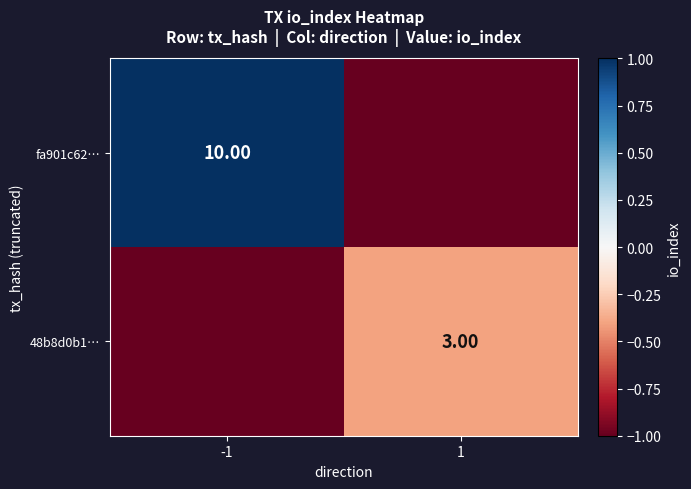

At which label does 48b8d0b1… reach its minimum?

-1